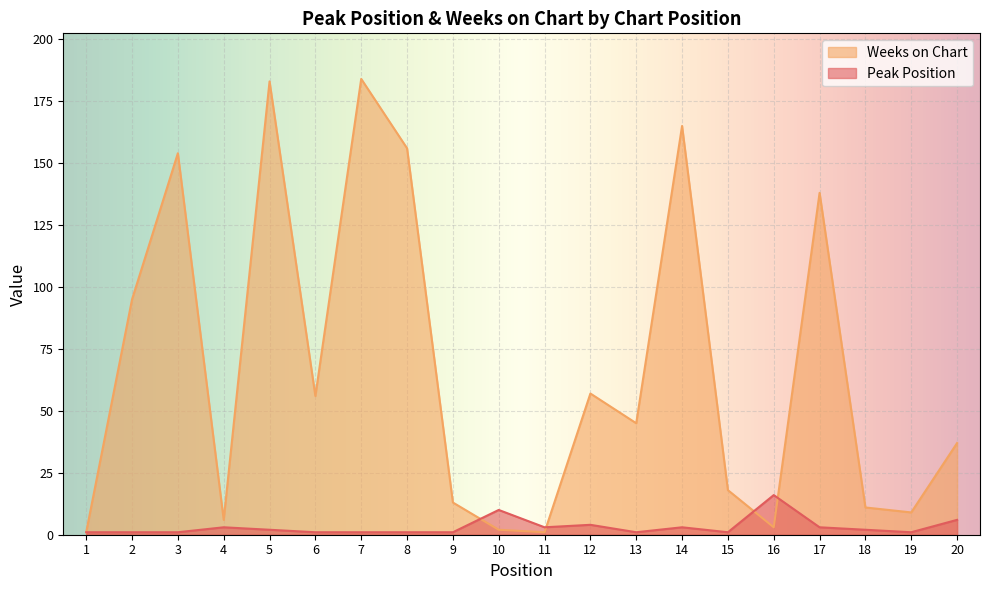

How many interior local valleys does the Peak Position series have?

4